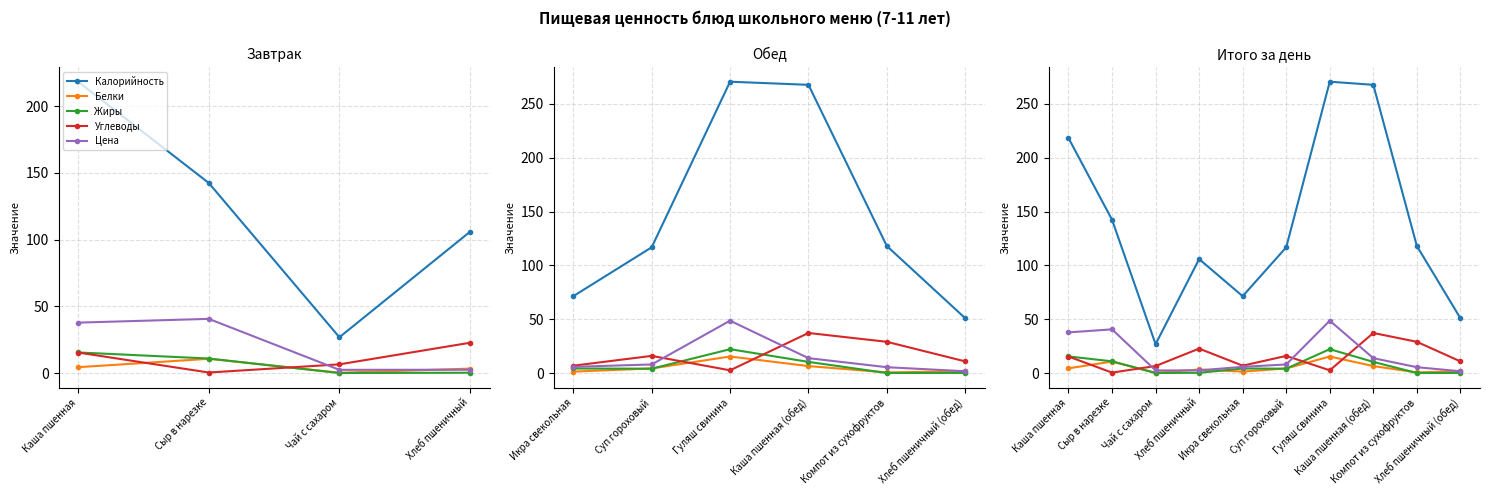

Reading left to right, transcribe all the data shown in this chart.

Калорийность: 218.3	142.4	26.8	105.9	71.4	116.8	270.7	267.8	118.0	50.9
Белки: 4.4	10.7	0.2	3.3	1.3	4.2	15.3	6.5	0.5	1.7
Жиры: 15.4	10.9	0.0	0.2	4.2	4.0	22.1	10.3	0.0	0.1
Углеводы: 15.3	0.4	6.5	22.7	6.8	15.9	2.5	37.2	29.0	10.8
Цена: 37.8	40.6	2.4	2.5	5.7	8.0	48.6	13.8	5.4	1.6